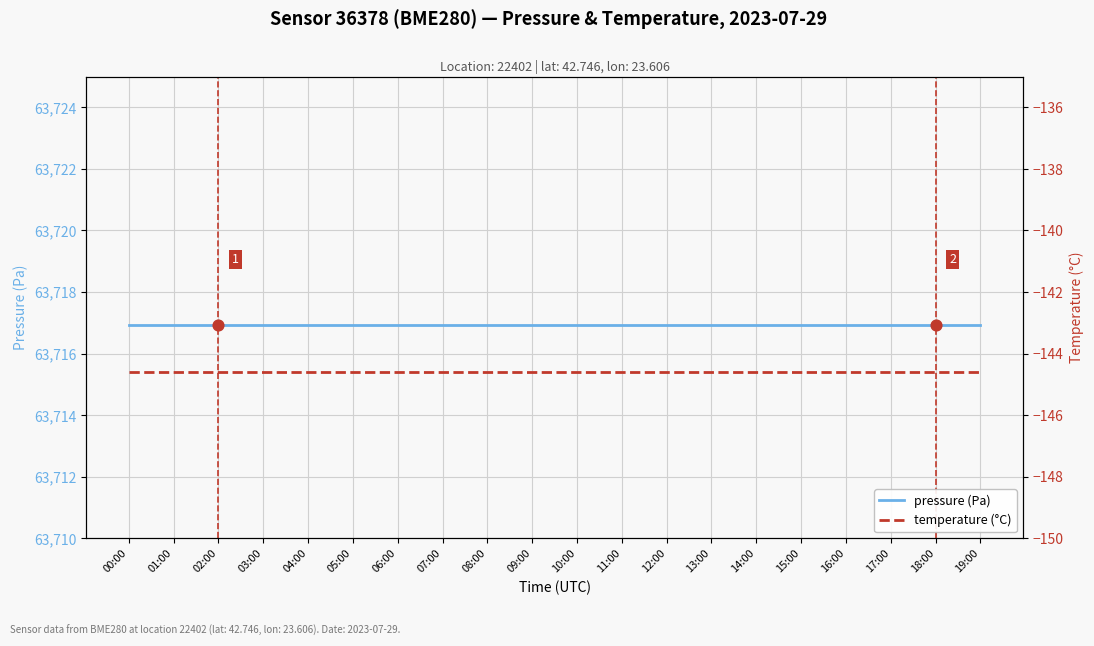

Is the value of pressure (Pa) at 07:00 greater than the value of temperature (°C) at 08:00?

Yes